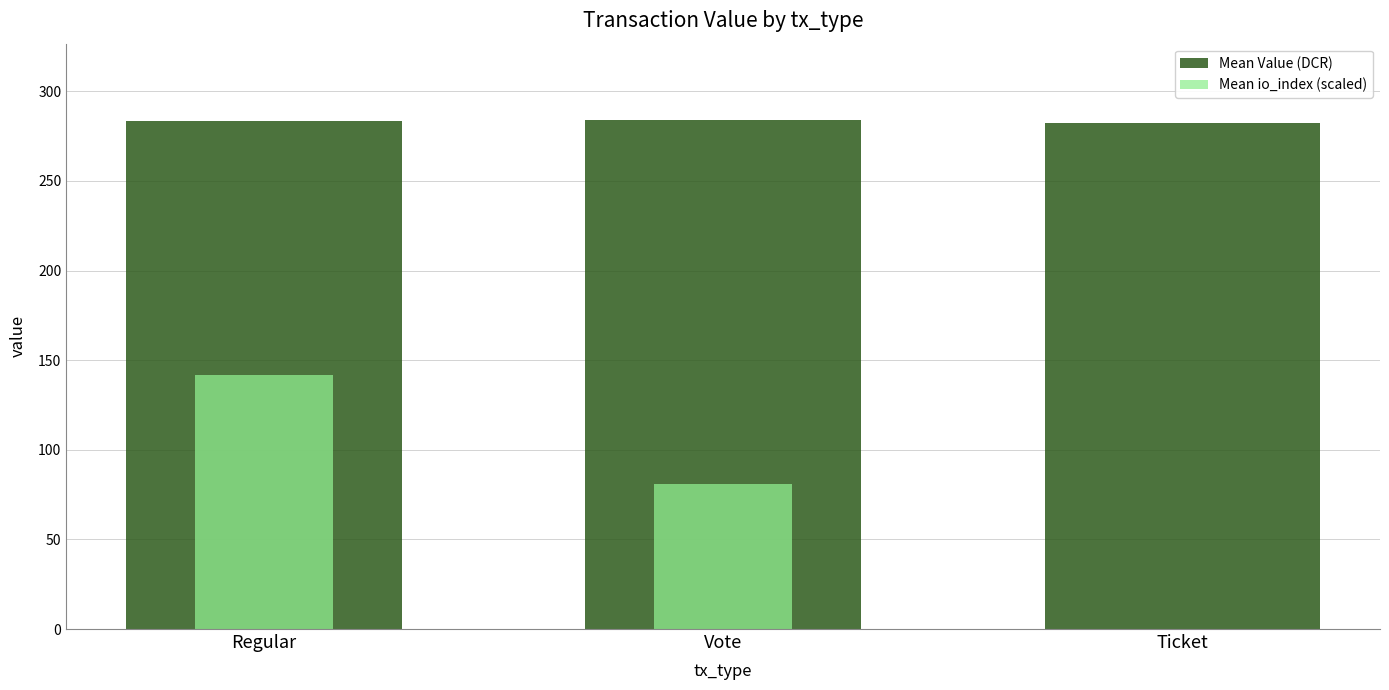

How many distinct data groups are displayed?

2